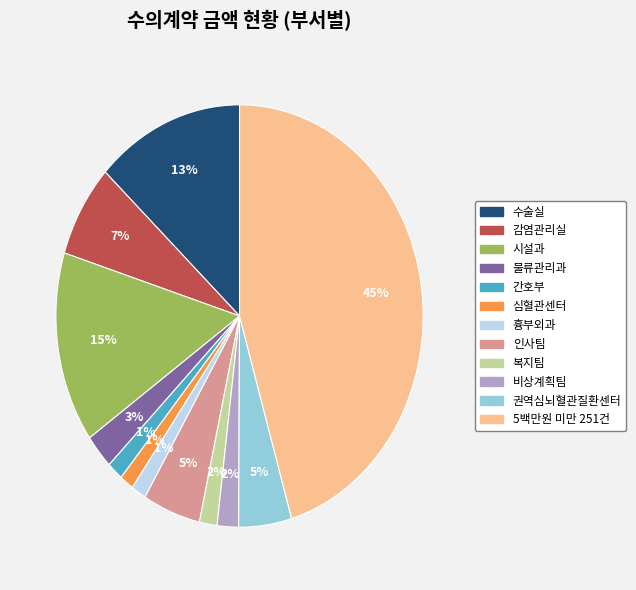

Combined, do 복지팀 and 간호부 account for over 50%?

No